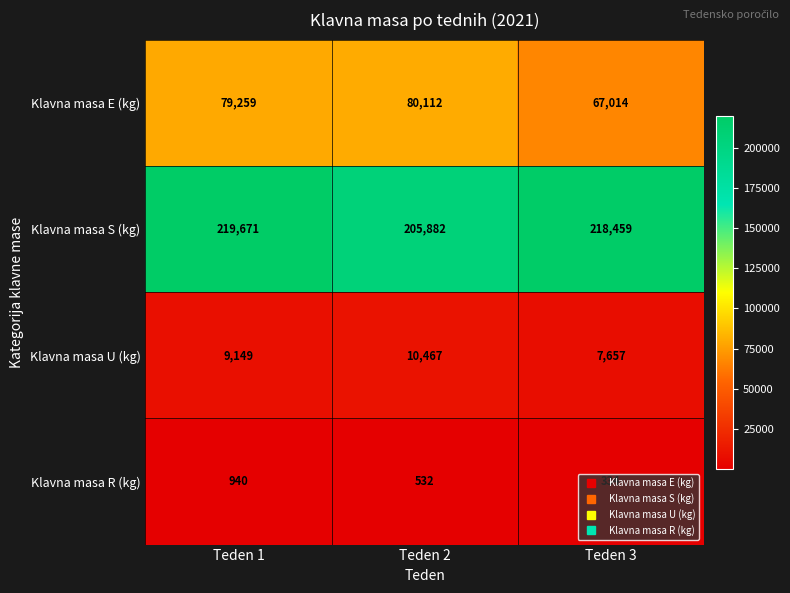

Which series has the largest range (max minus min)?

Klavna masa S (kg)